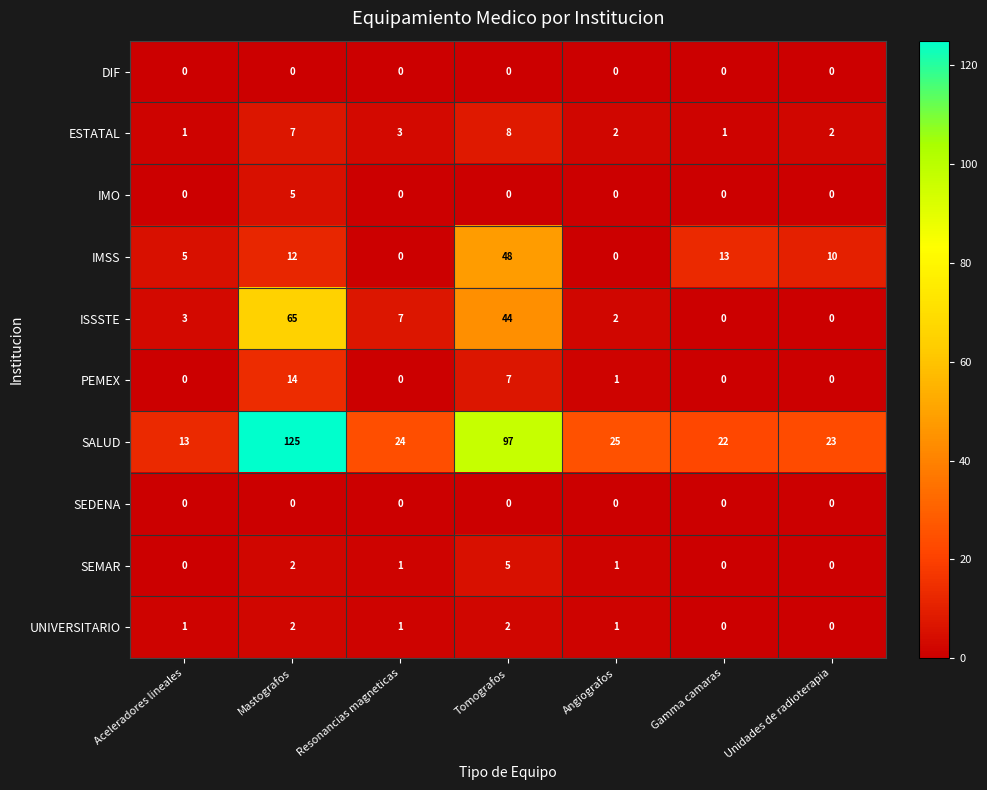

The ESTATAL series shows 0 at Angiografos. True or false?

False